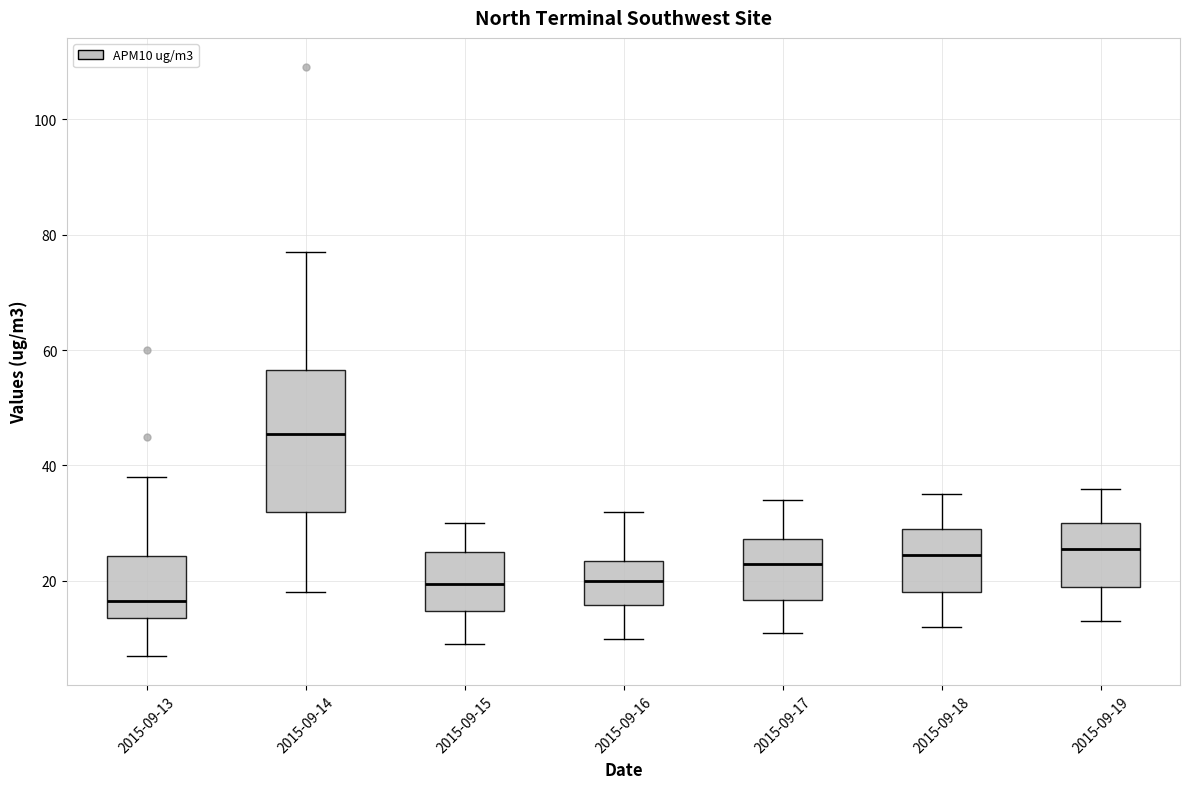

Where does the upper whisker of the box for 2015-09-18 end on the y-axis? The values are not printed on the chart, so give them approximately, as read against the axis.

36